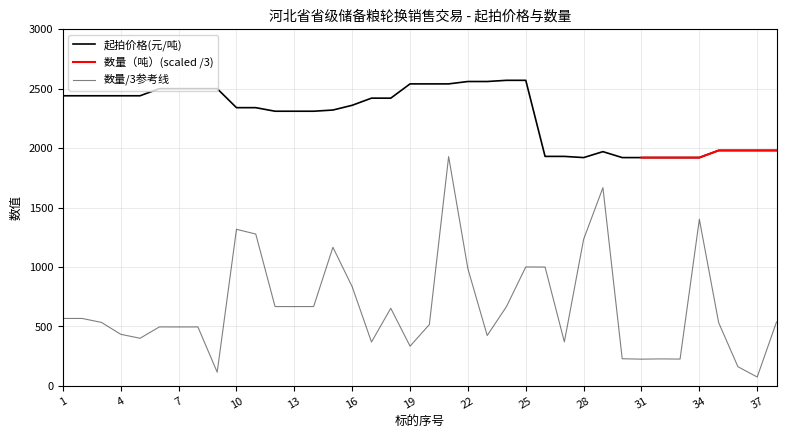

What is the minimum value shown in the chart?

74.0